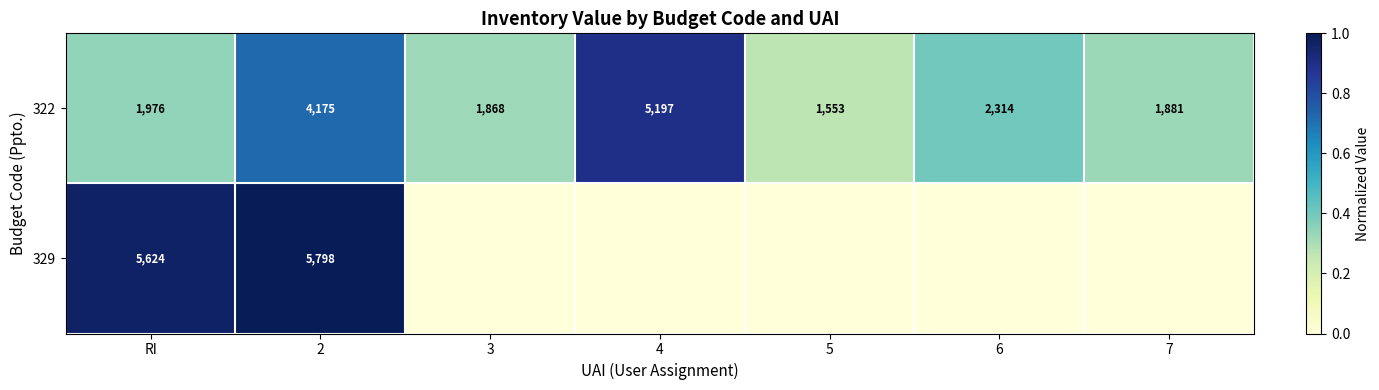

Rank the series at RI from highest to lowest value.

329, 322